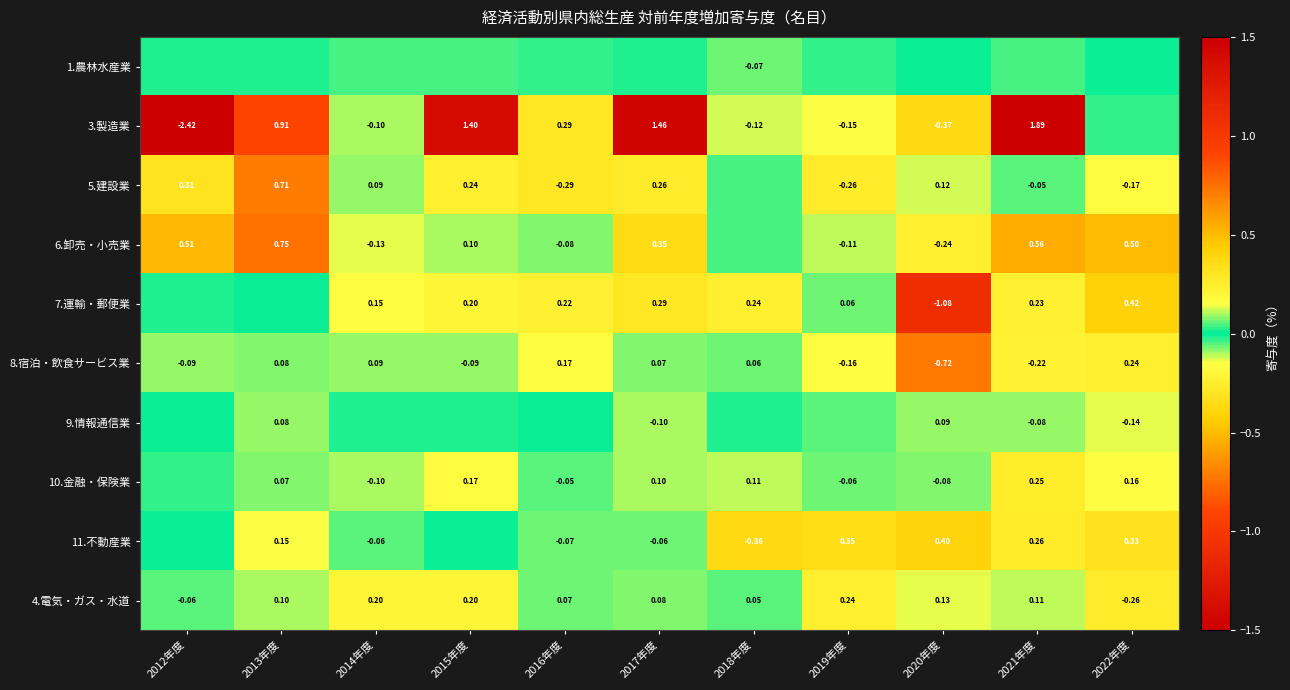

What is the average value of the 8.宿泊・飲食サービス業 series?

-0.1